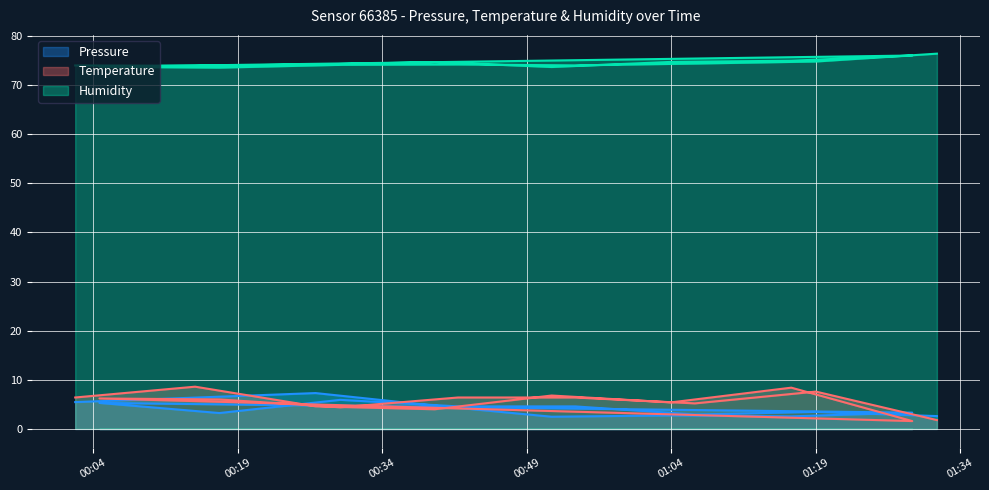

Between 2023-02-03T01:19:02 and 2023-02-03T00:39:27, which is larger?

2023-02-03T00:39:27